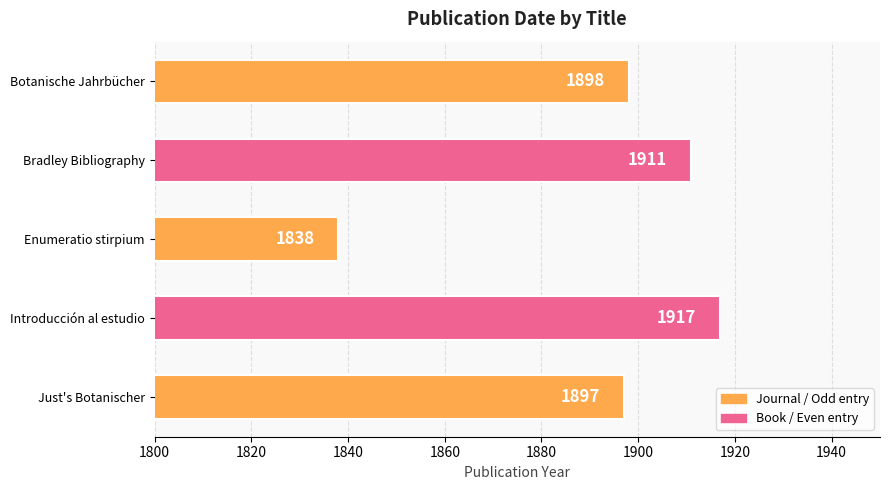

What is the value of the 3rd bar from the top?

1838